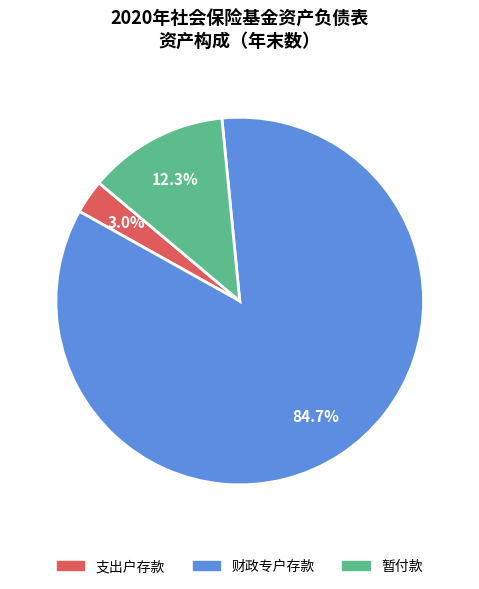

How many slices are in this pie chart?

3